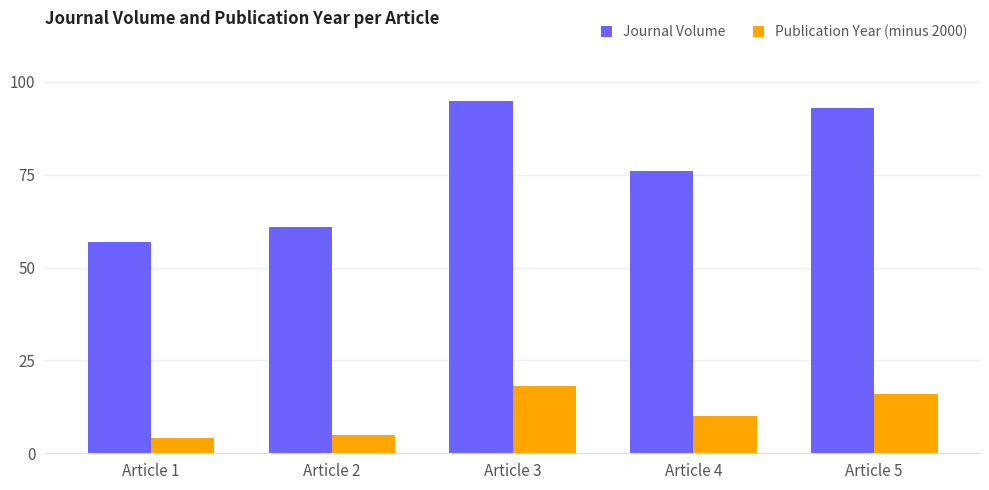

Where does the Journal Volume series first go above 76?

Article 3